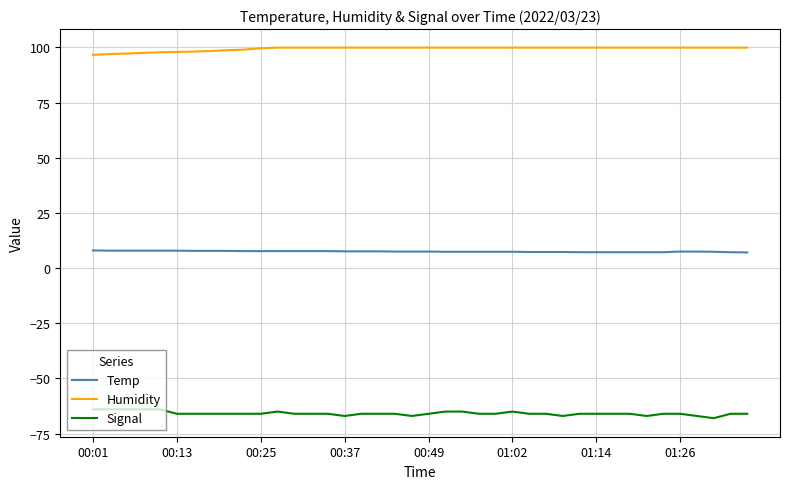

Rank the series by their average value, from lowest to highest.

Signal, Temp, Humidity